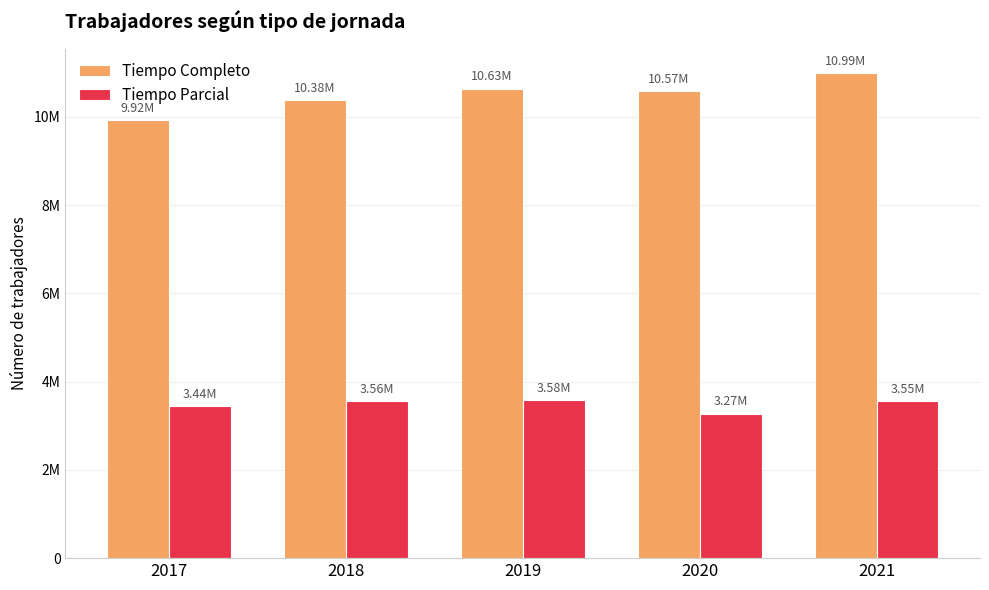

List the labels in order of Tiempo Completo value, smallest first.

2017, 2018, 2020, 2019, 2021